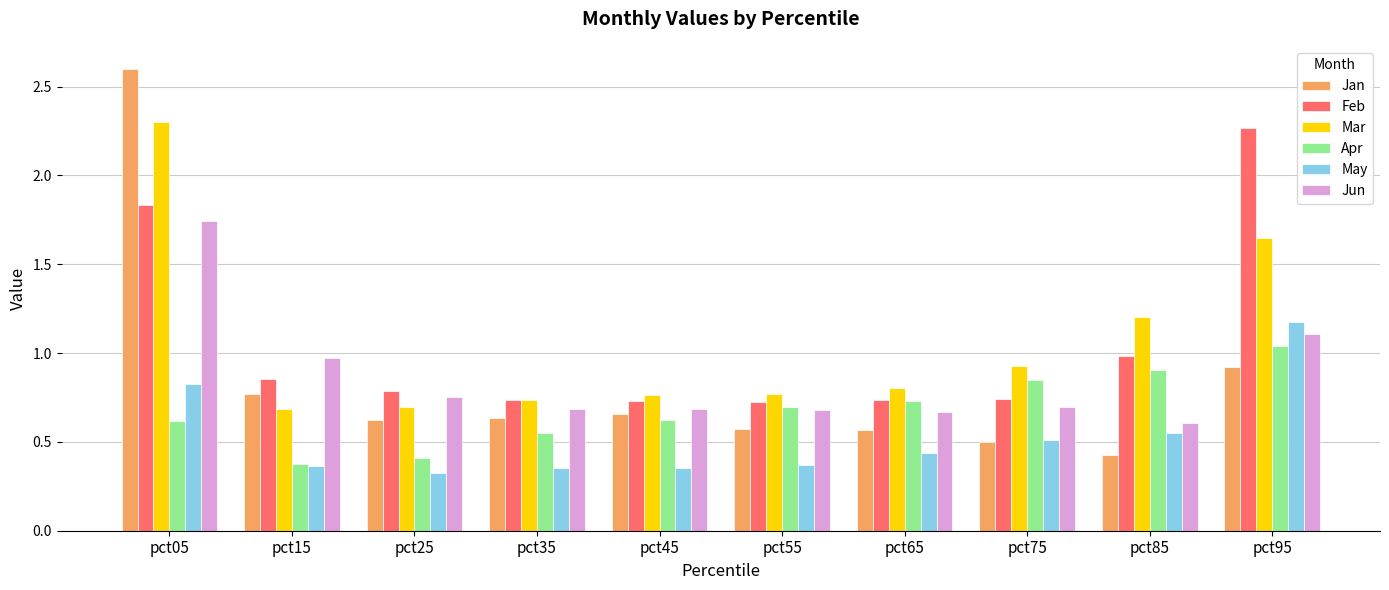

What is the sum of all Jan values?

8.3